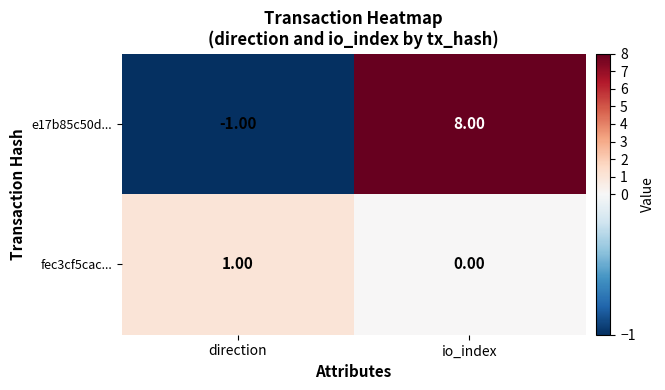

Which series has the largest range (max minus min)?

e17b85c50d...